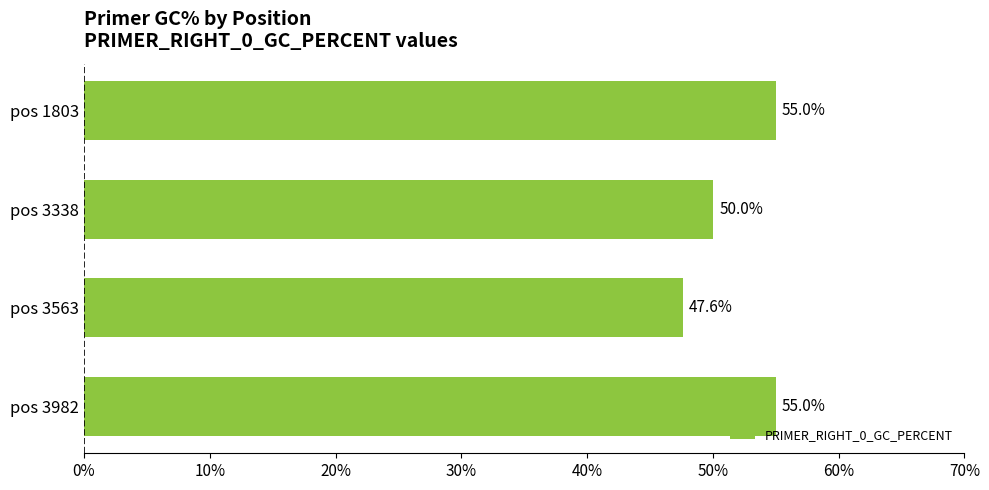

Between pos 3338 and pos 3982, which is larger?

pos 3982